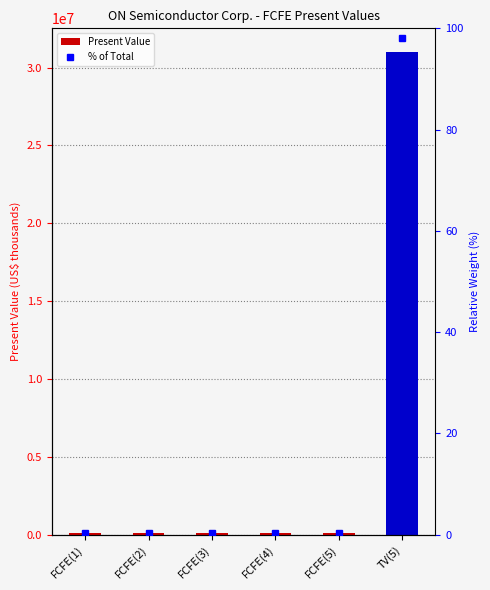

At which category does the chart reach its minimum across all series?

FCFE(5)